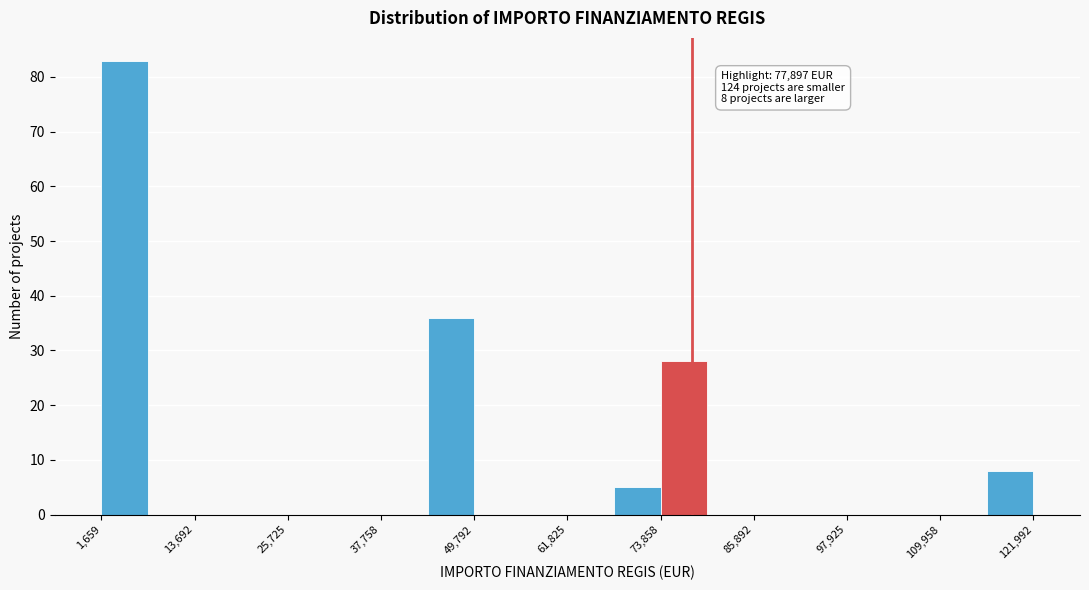

Around what value on the x-axis is the tallest bar? Give the approximate position of its centre, as read against the axis.

4000